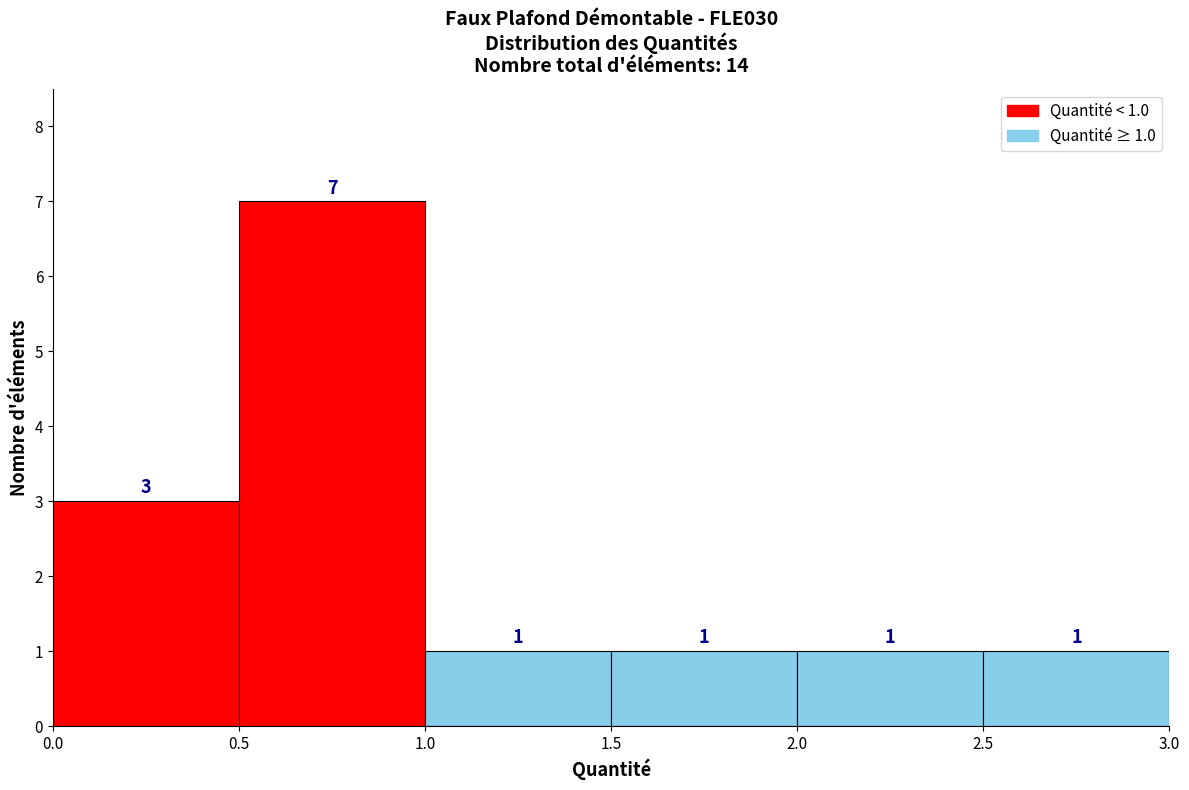

Over which range of the x-axis is the bar tallest?

0.5 to 1.0